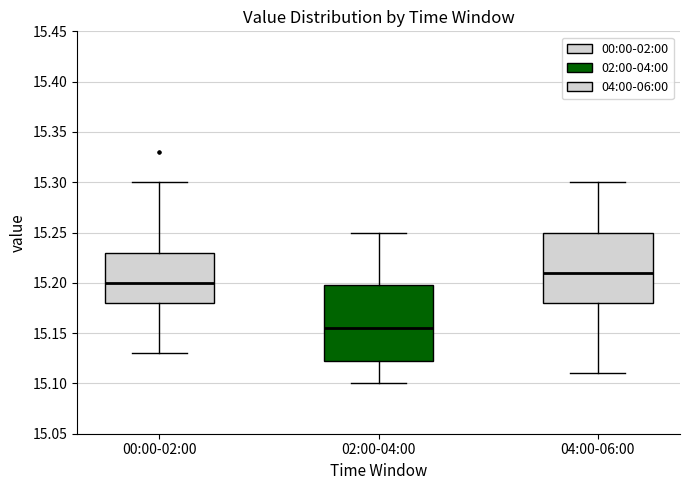

Reading left to right, read every box against the y-axis: the position of its median line, the range the box covers, and the ends of its whiskers. The values are not printed on the chart, so give them approximately, as read against the axis.

00:00-02:00: median 15.200, box 15.180 to 15.230, whiskers 15.130 to 15.300
02:00-04:00: median 15.155, box 15.125 to 15.200, whiskers 15.100 to 15.250
04:00-06:00: median 15.210, box 15.180 to 15.250, whiskers 15.110 to 15.300